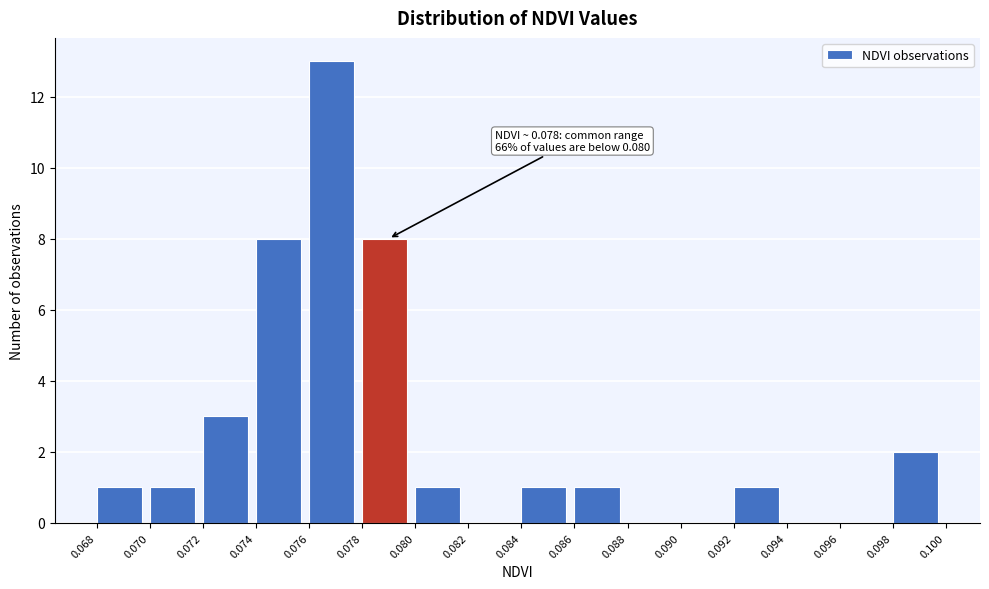

Which range on the x-axis has the tallest bar?

0.076 to 0.078